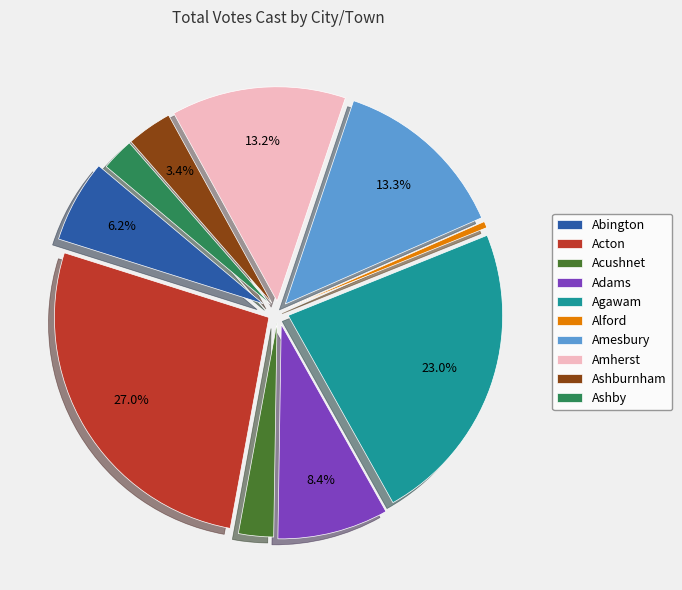

Is Abington the majority of the pie?

No